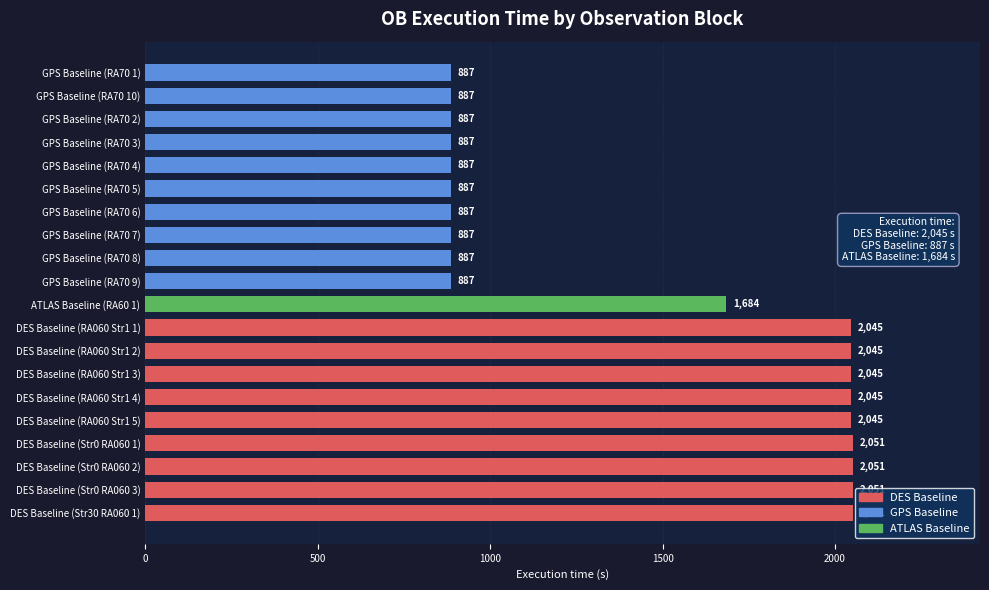

The chart shows a value of 2051 at DES Baseline (Str0 RA060 1). True or false?

True